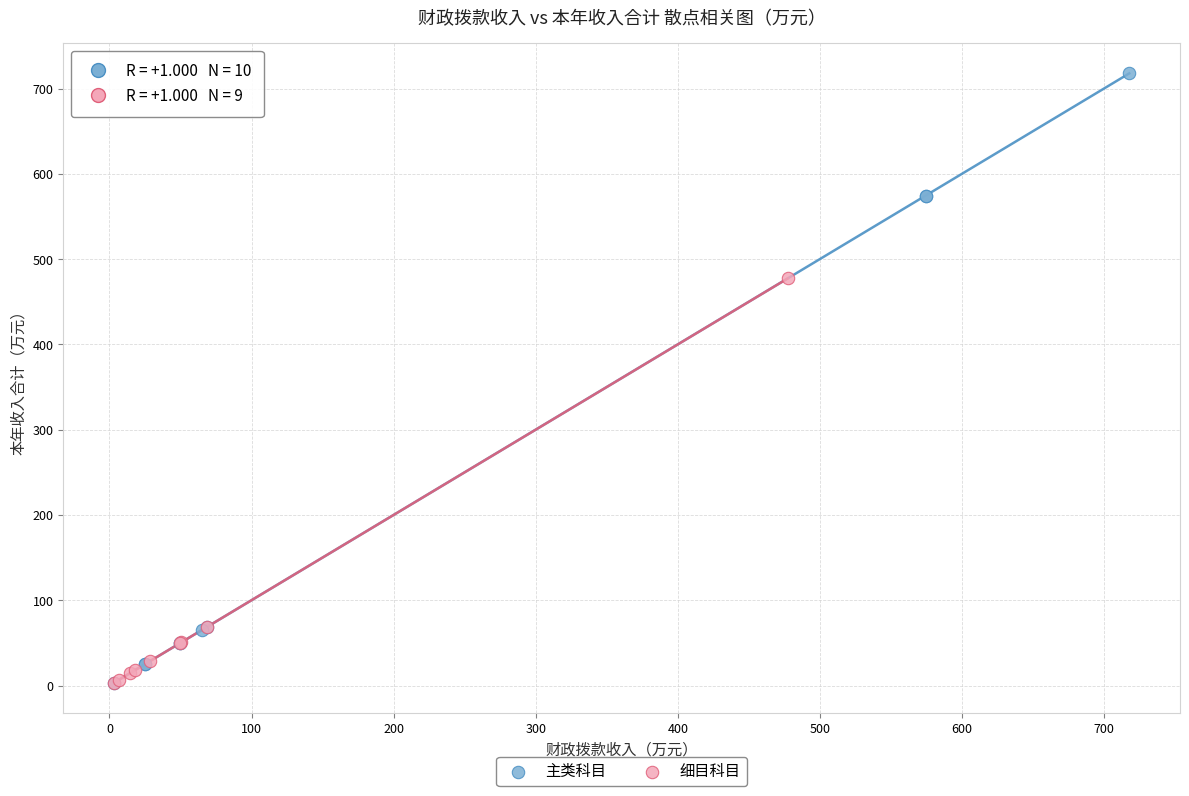

Which series has the largest Y range (max minus min)?

主类科目